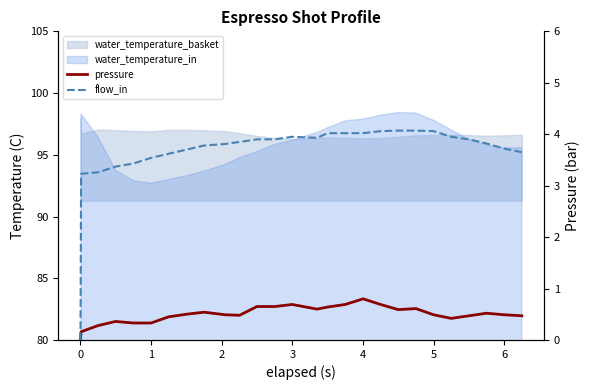

Is the value of pressure at 21 greater than the value of flow_in at 21?

No